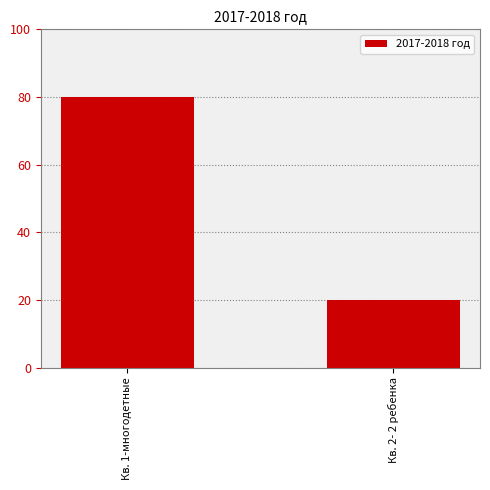

What is the change in value from Кв. 1-многодетные to Кв. 2- 2 ребенка?

-60